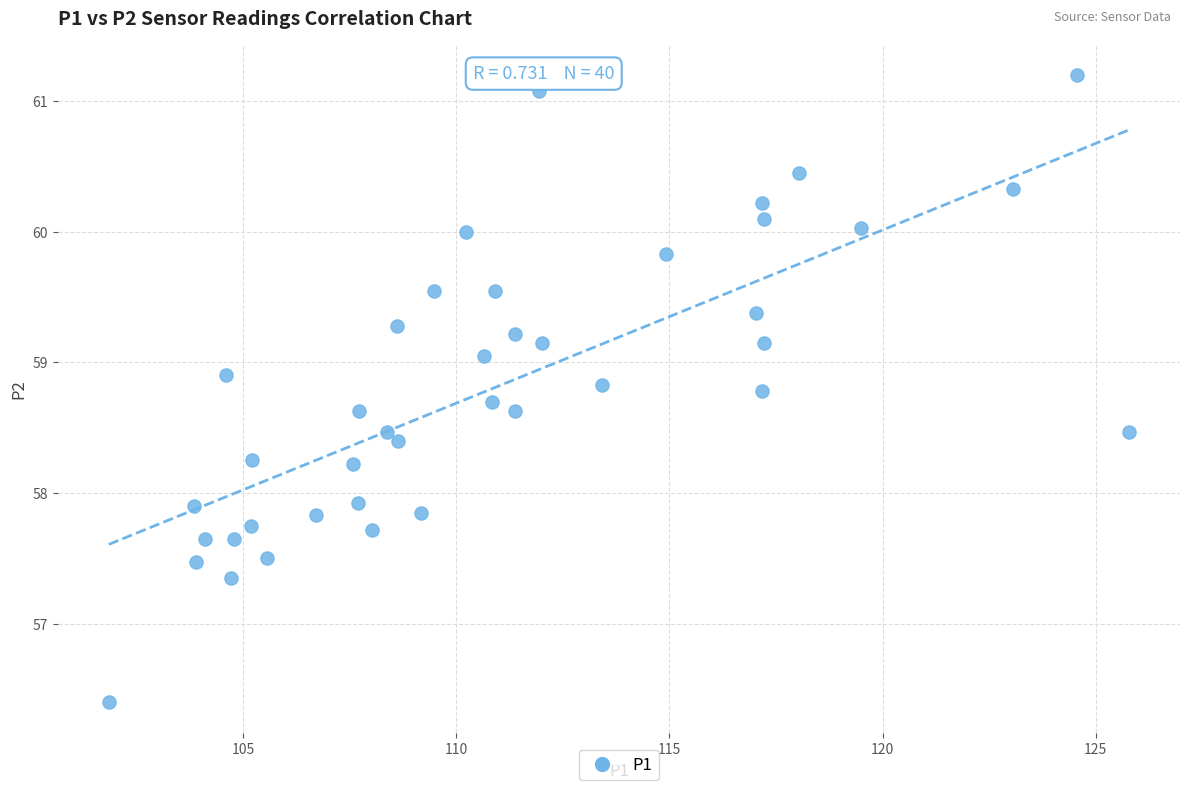

What is the range of X values (max minus min)?

23.9